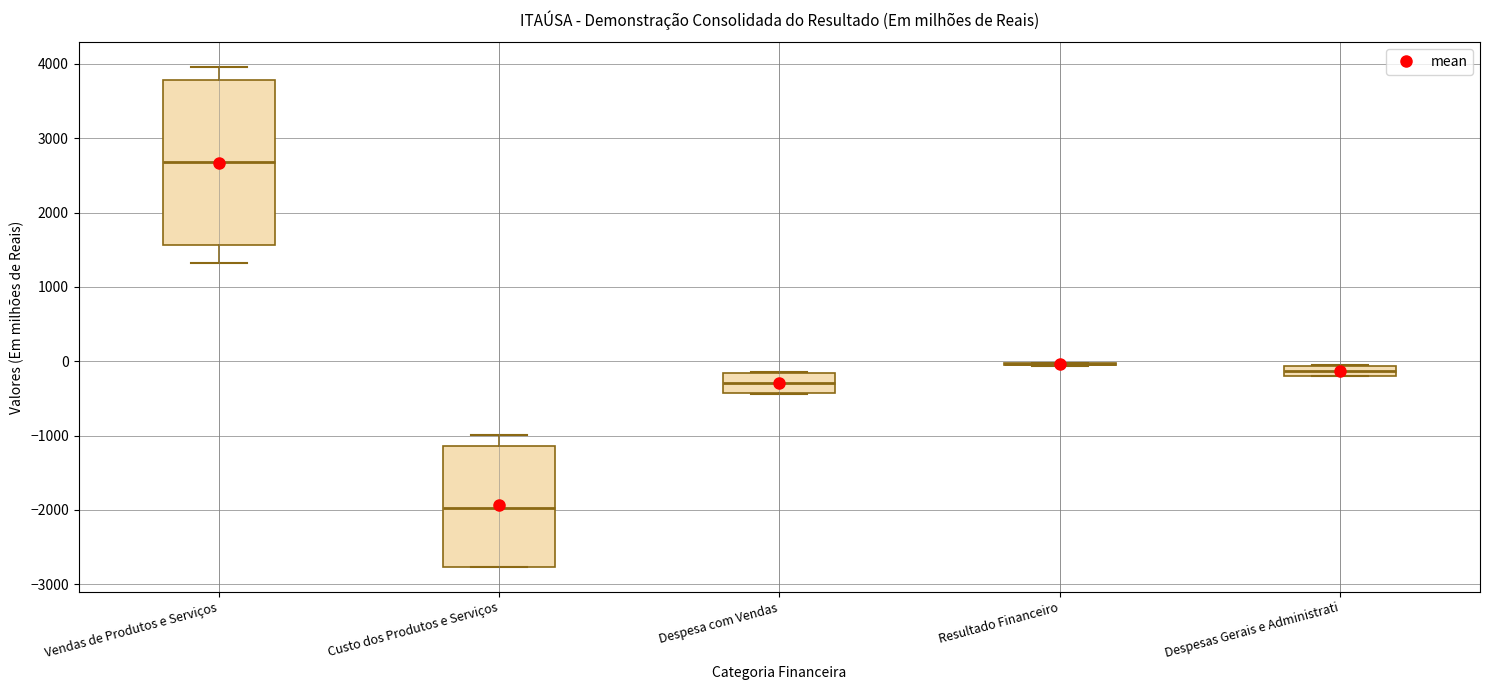

Comparing the boxes themselves (not the whiskers), which one is the tallest?

Vendas de Produtos e Serviços